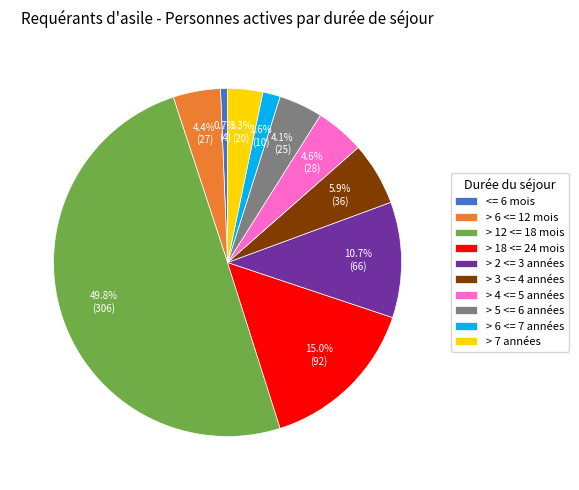

Which slice is the smallest?

<= 6 mois